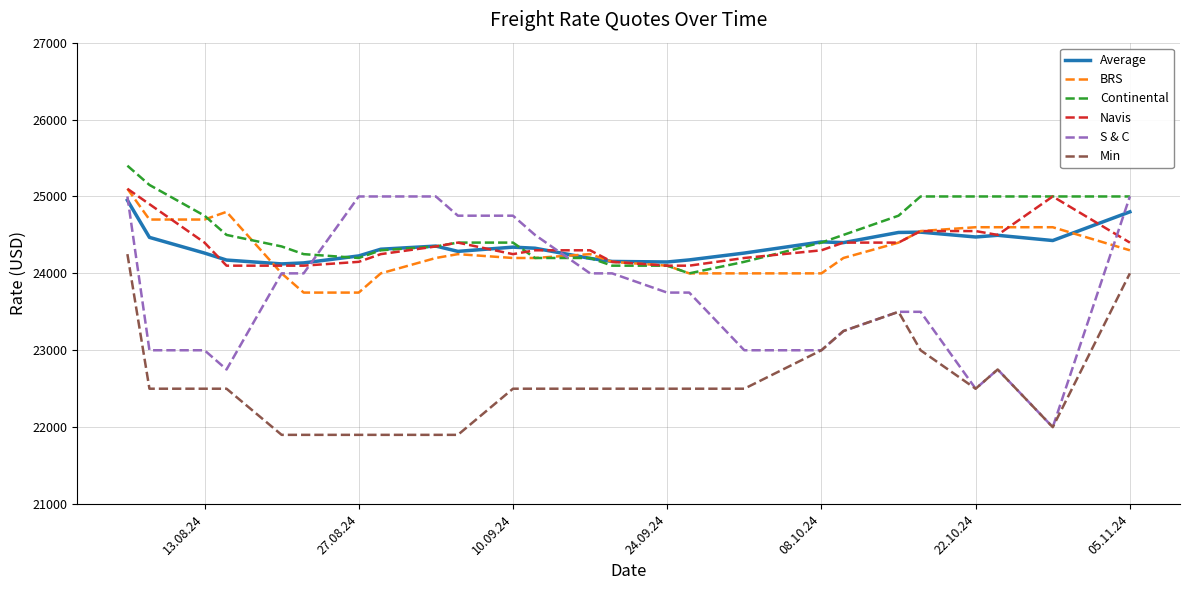

True or false: S & C and Navis cross at least once.

True